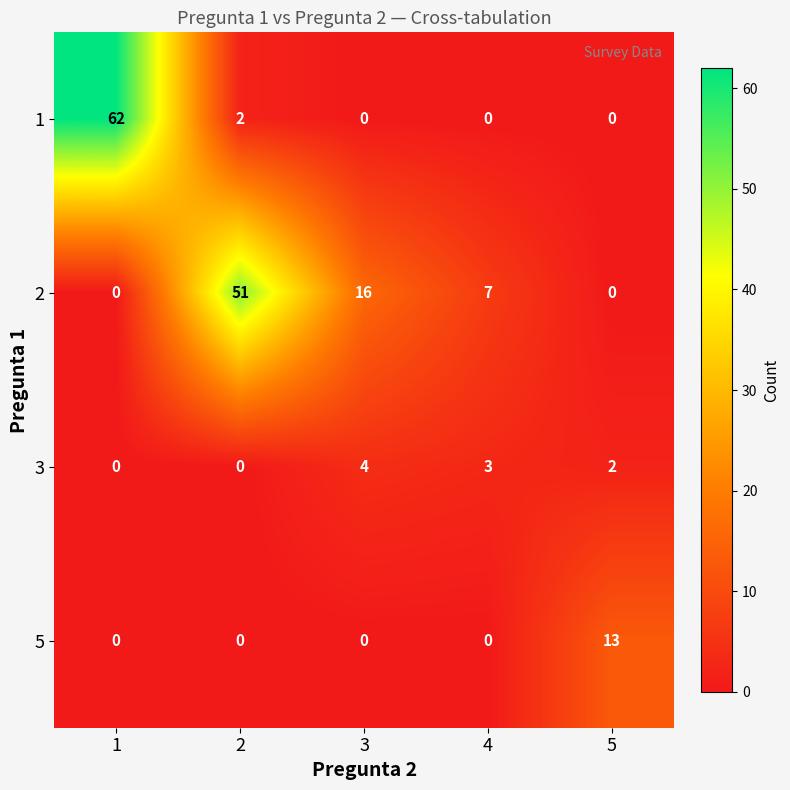

Count the number of data series in this chart.

4